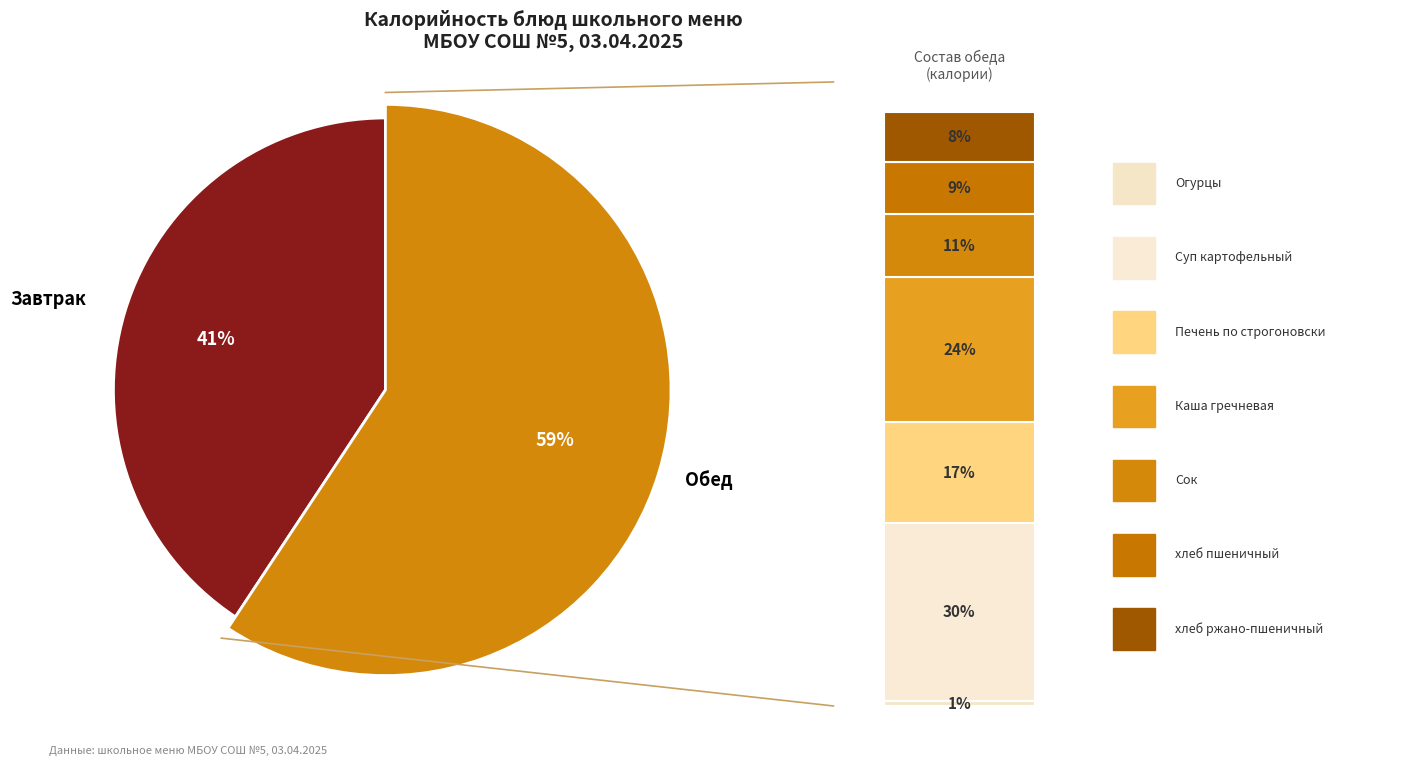

Which slice is the smallest?

Овощи свежие (огурцы)